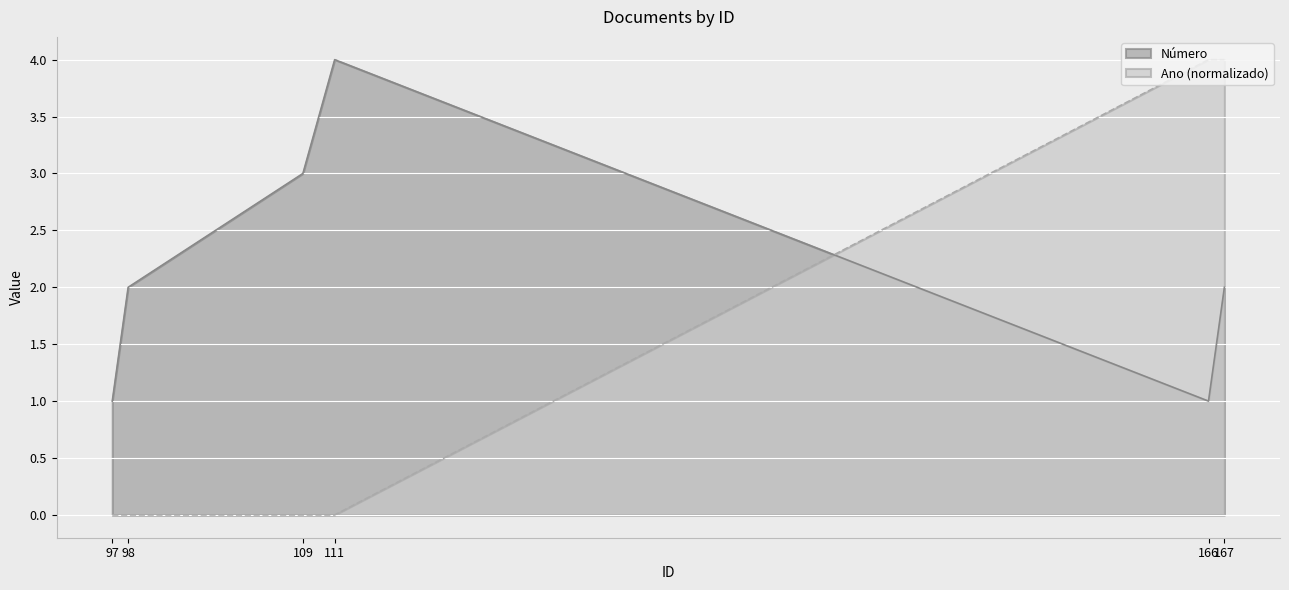

How many times do Ano and Número cross each other?

1